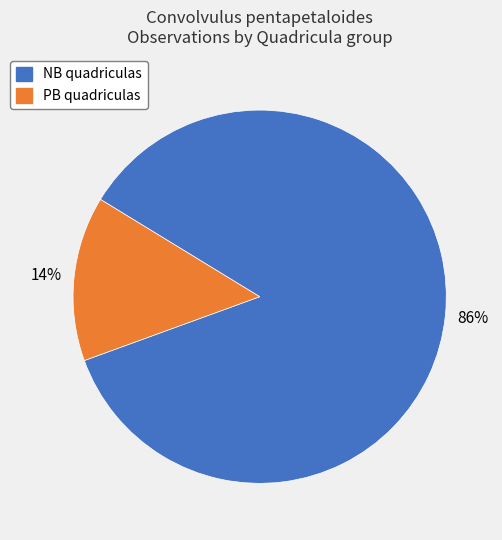

Is there a majority slice in this chart?

Yes